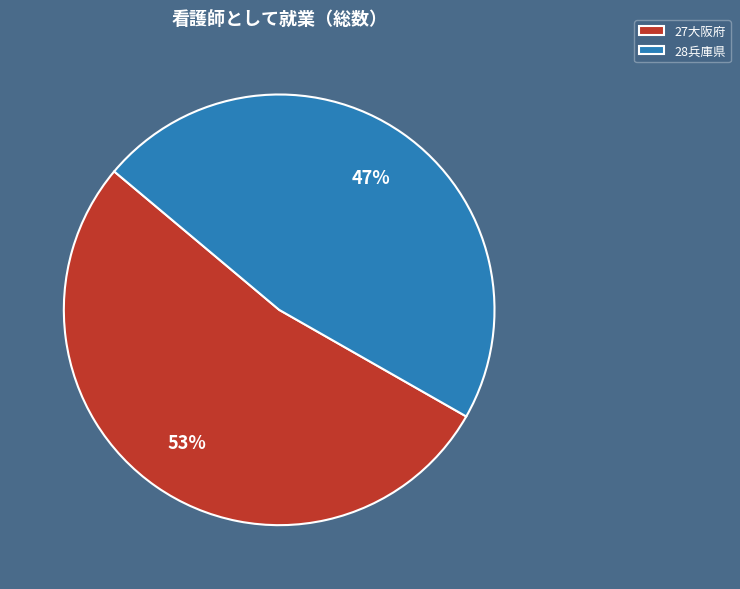

Is there a majority slice in this chart?

Yes